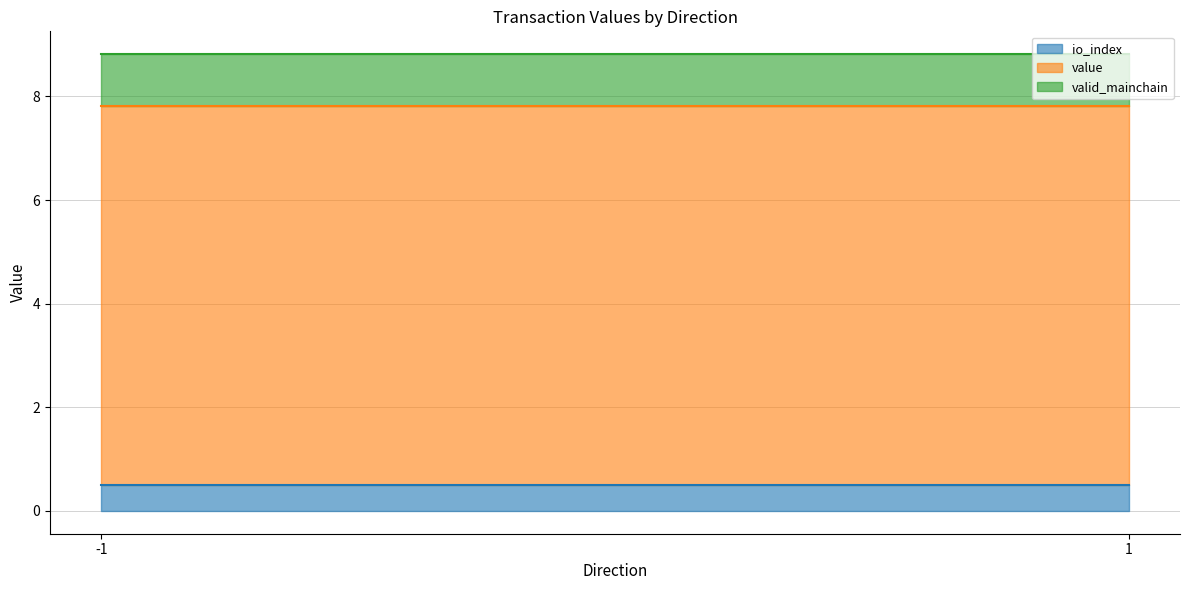

Is it true that io_index equals 0.8 at -1?

False